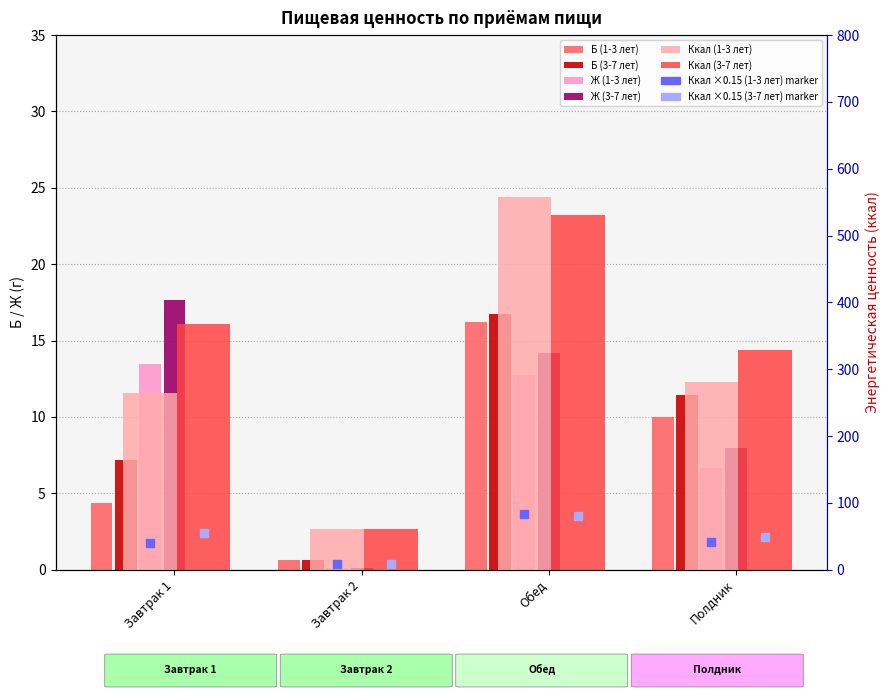

Which series reaches the minimum Y coordinate?

Ж (1-3 лет)